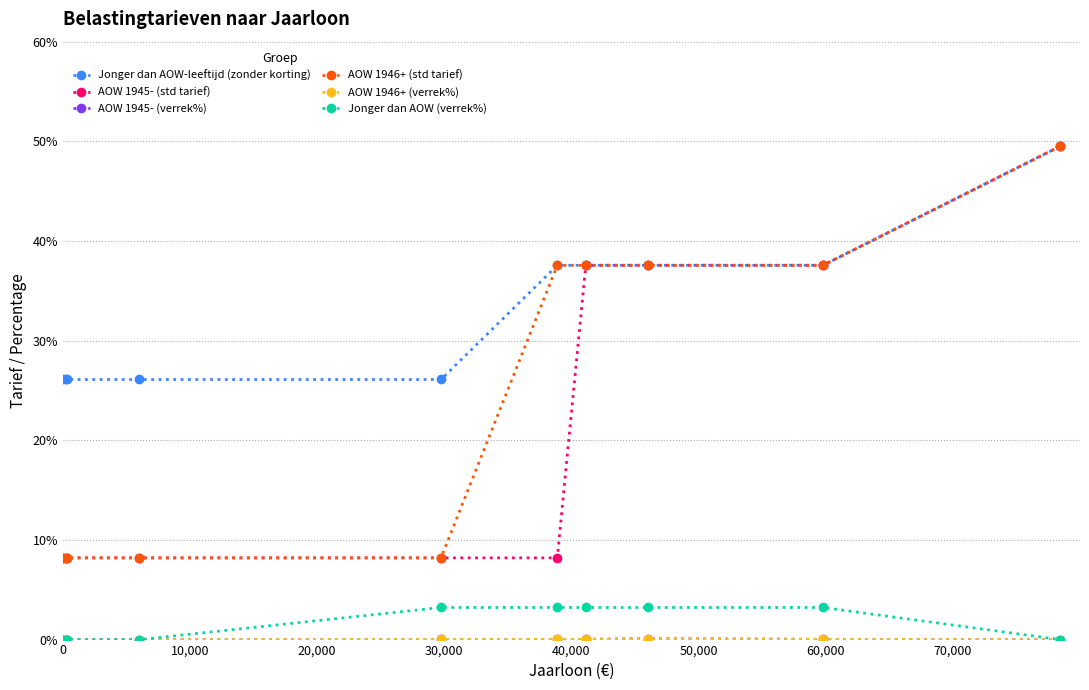

Which series has the widest spread of values?

AOW 1945- (std tarief)